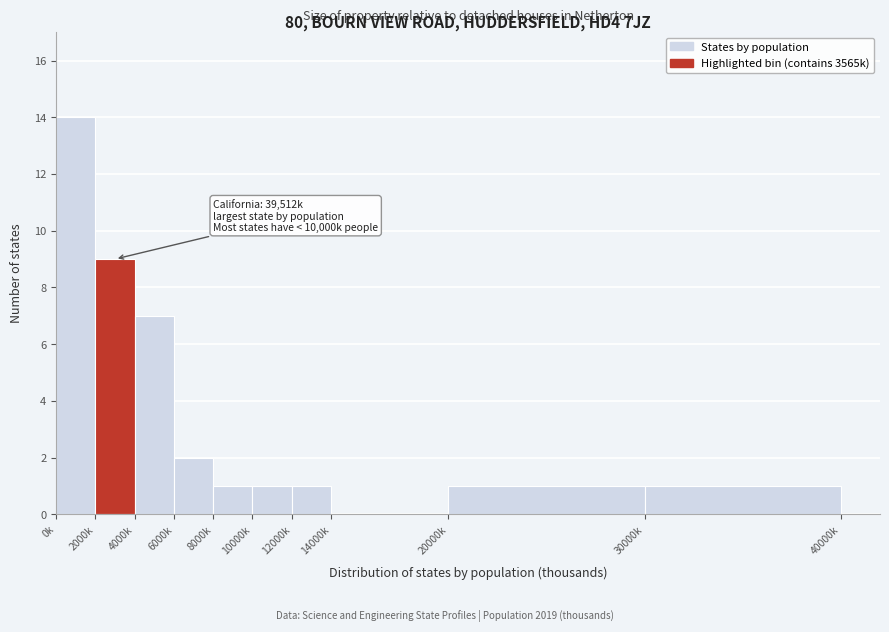

Reading right to left, list all the values displayed in this chart.

30000k=1	20000k=1	14000k=0	12000k=1	10000k=1	8000k=1	6000k=2	4000k=7	2000k=9	0k=14